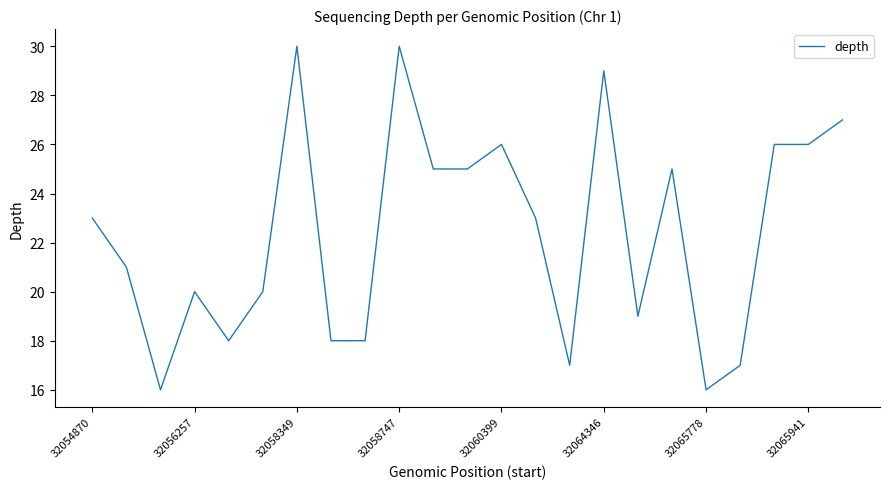

What is the minimum value shown in the chart?

16